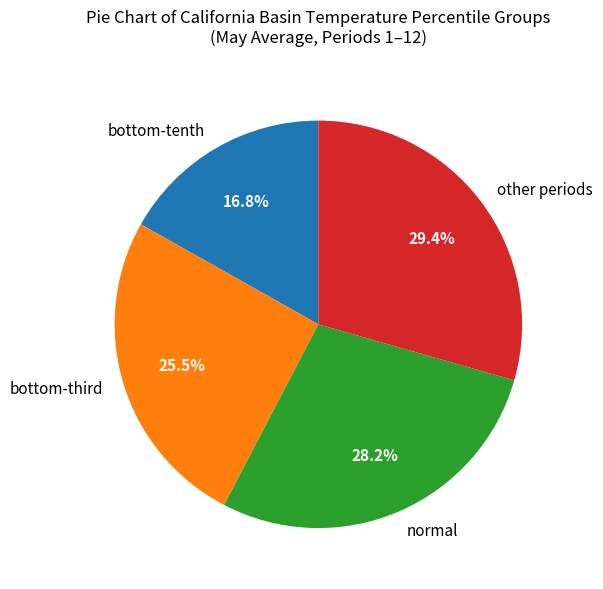

Which category has the biggest portion of the pie?

other periods